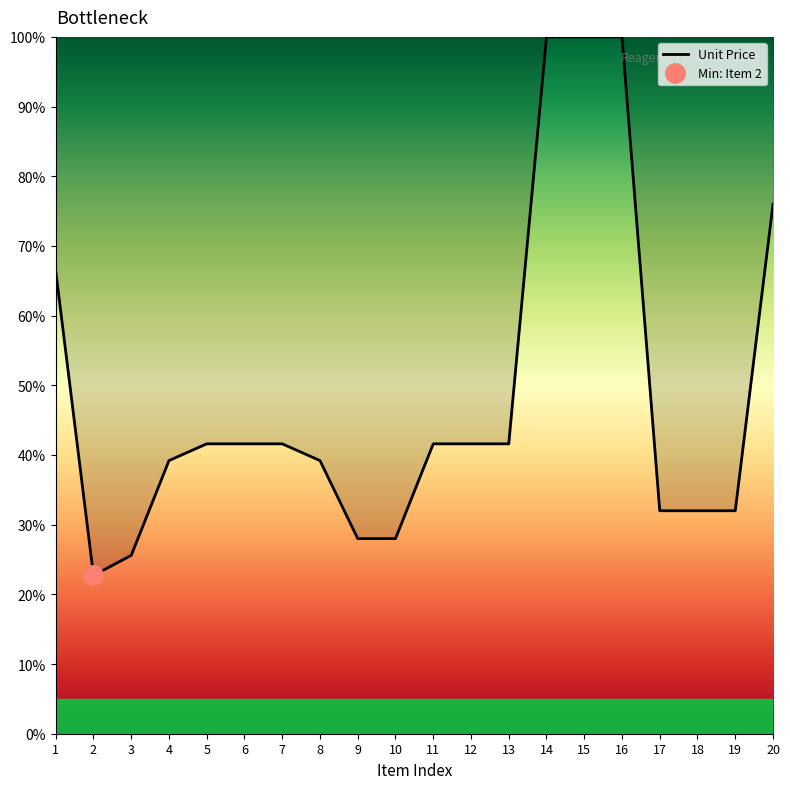

True or false: the data shows 13.0 at 5.

False